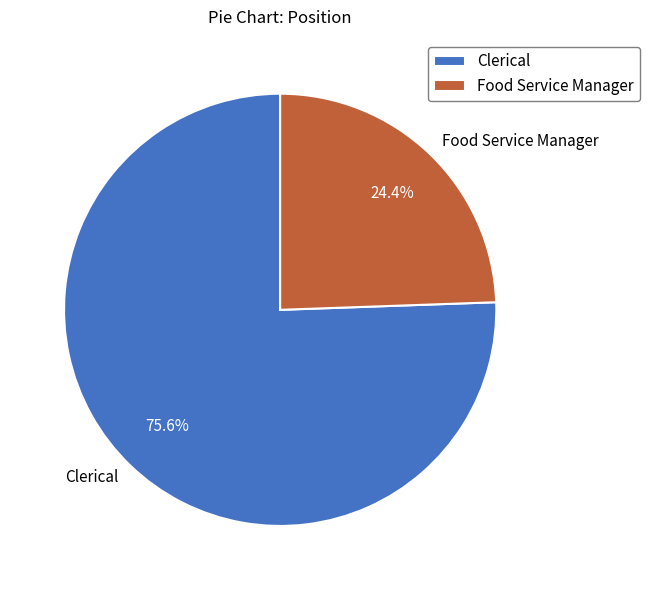

What is the majority slice?

Clerical